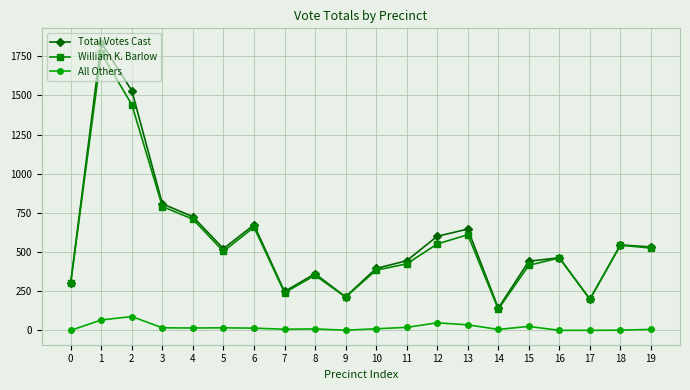

Which series changed the most between 13 and 15?

Total Votes Cast